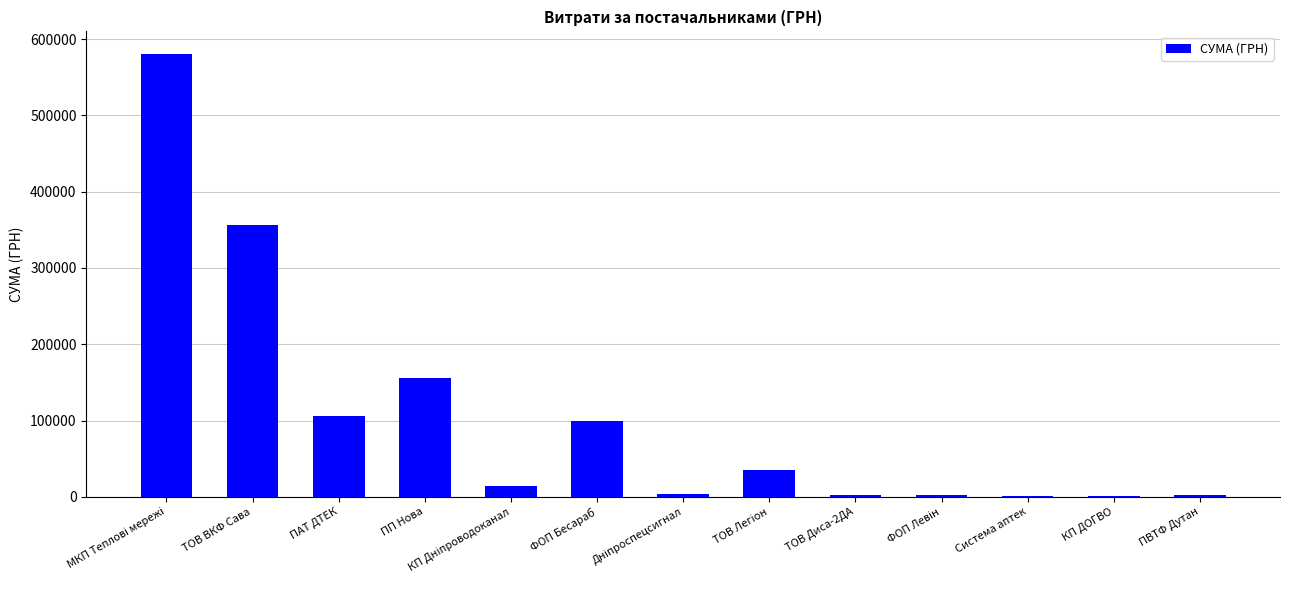

What is the greatest value displayed?

581080.0